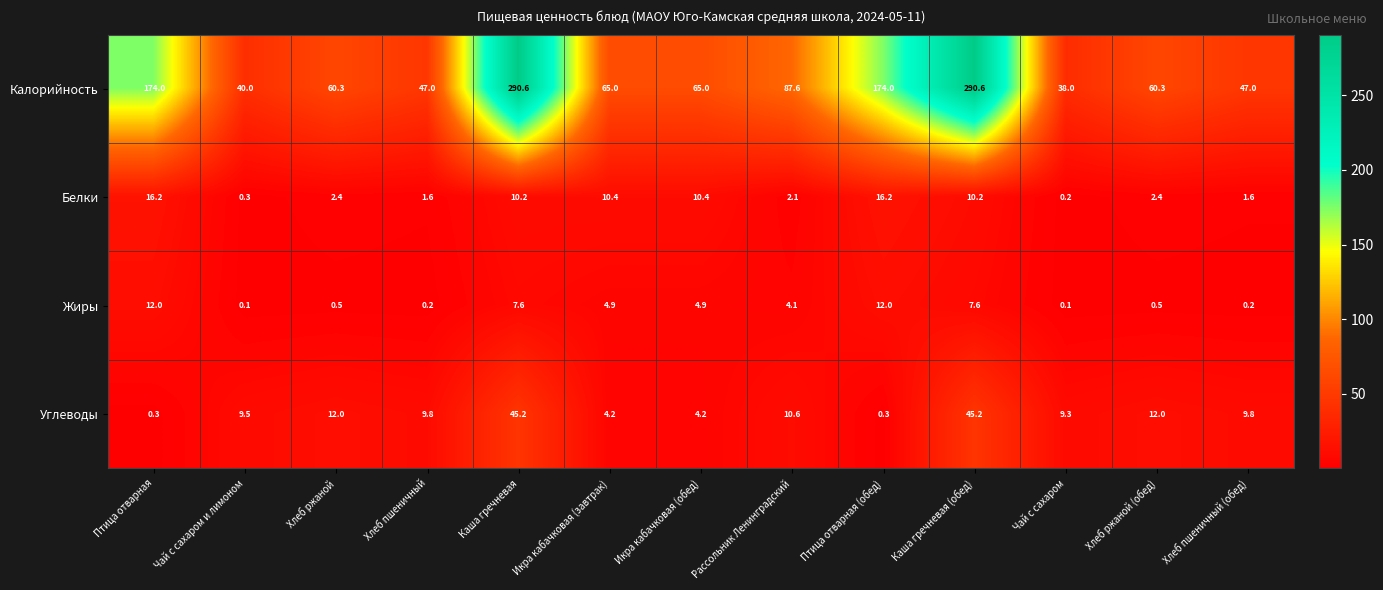

Which series changed the most between Чай с сахаром and Хлеб пшеничный (обед)?

Калорийность